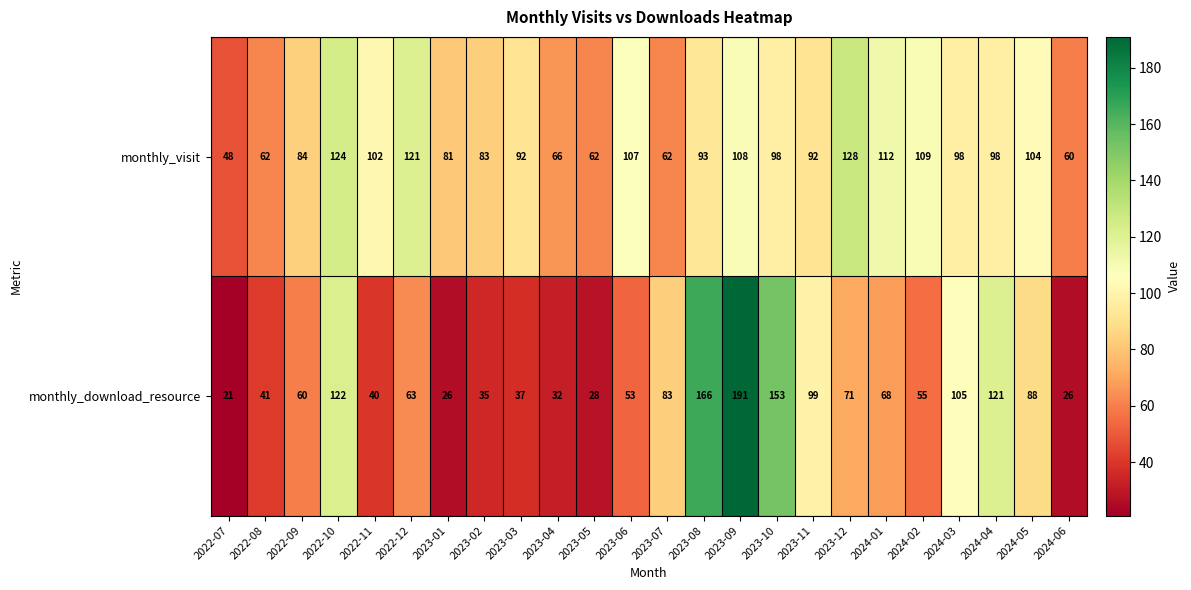

Count the number of categories in the chart.

24